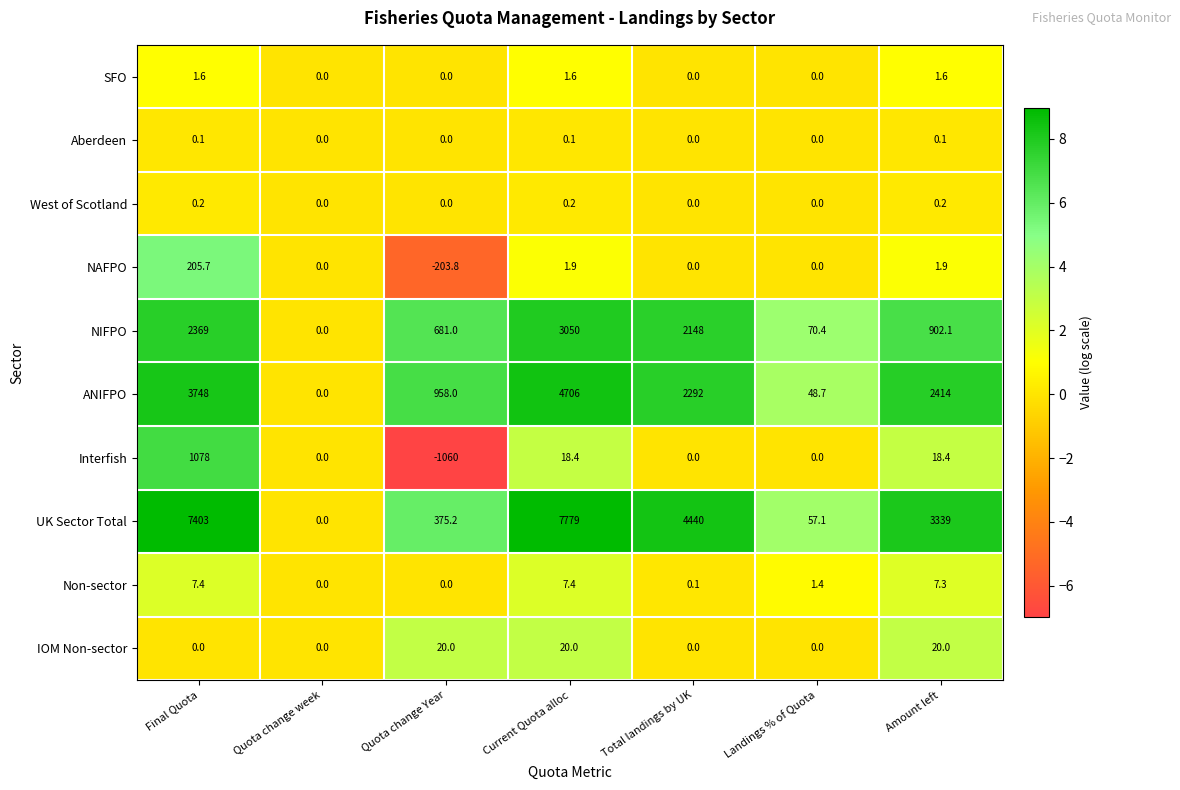

At how many categories does at least one series exceed 4428?

3